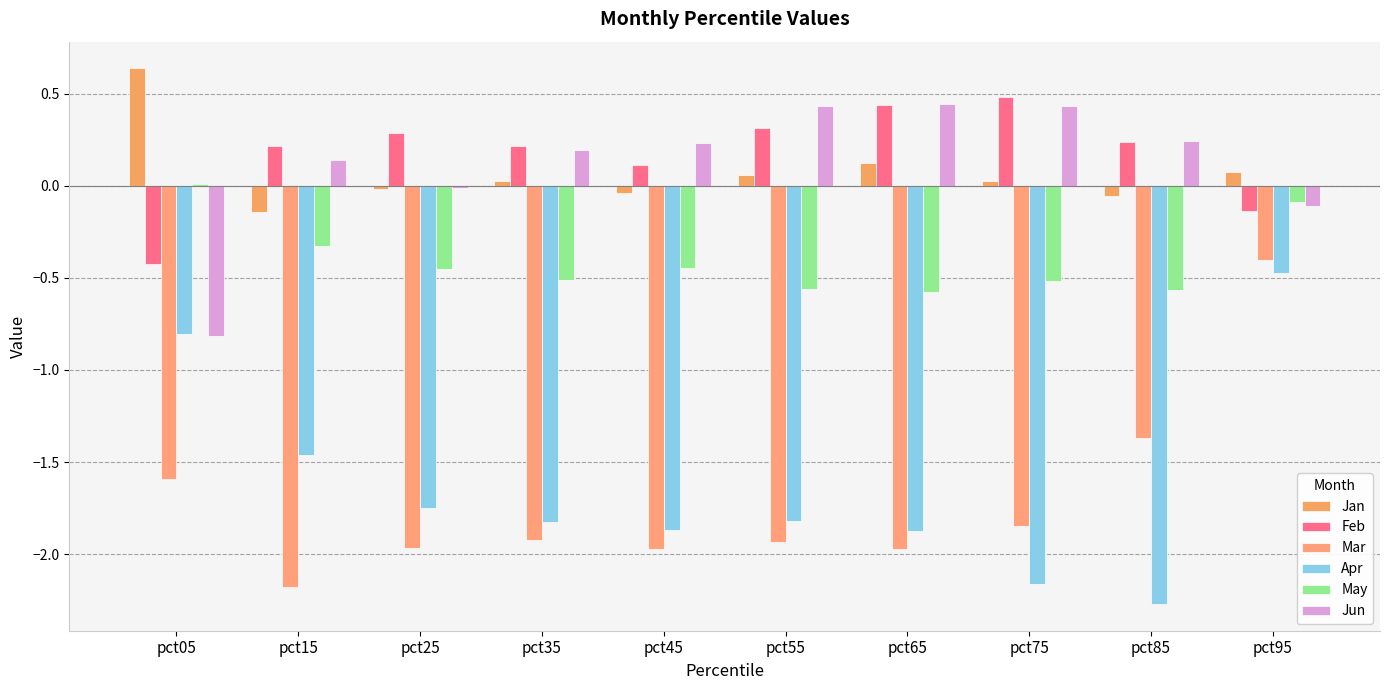

List the series in order of their peak value, lowest first.

Apr, Mar, May, Jun, Feb, Jan